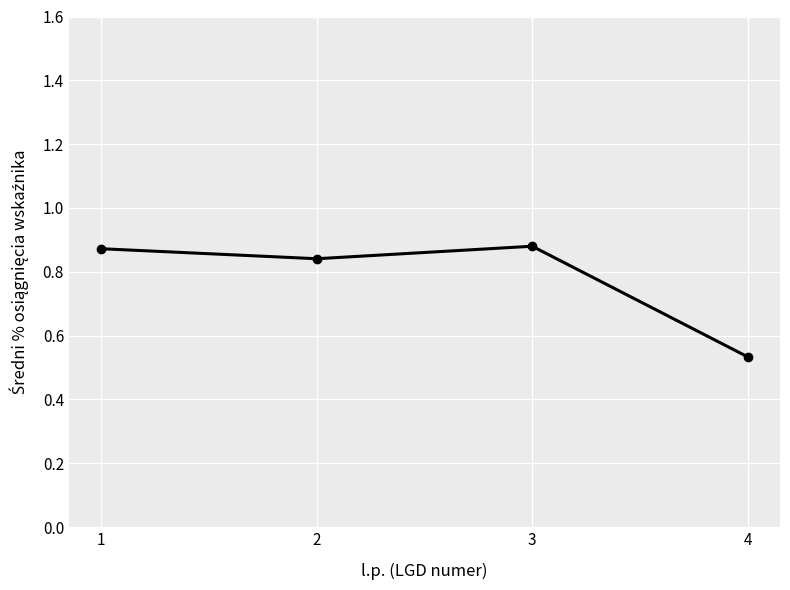

True or false: the data has more than 0 interior local peaks.

True